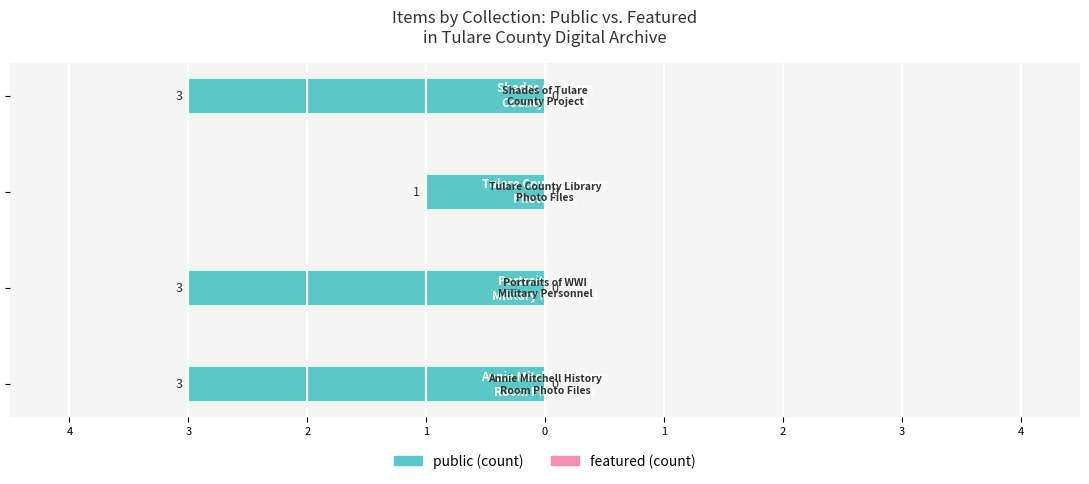

Are the bars horizontal?

Yes